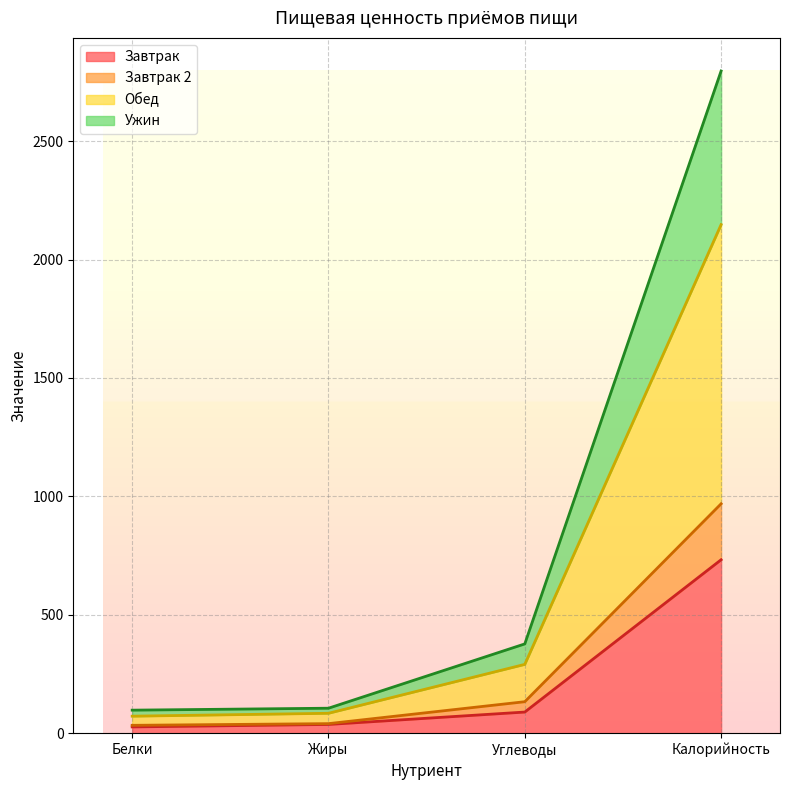

What is the label of the 4th point from the left?

Калорийность